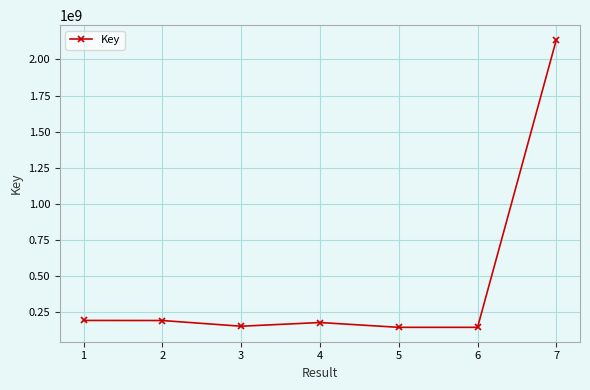

At which label does the data first exceed 179241309?

1